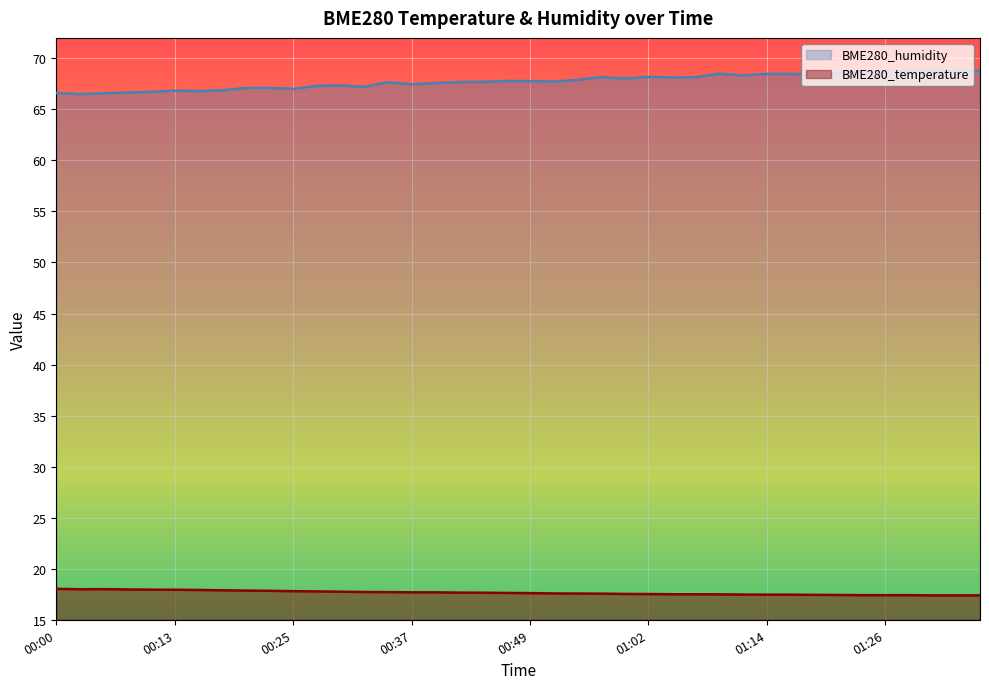

True or false: BME280_humidity and BME280_temperature cross at least once.

False